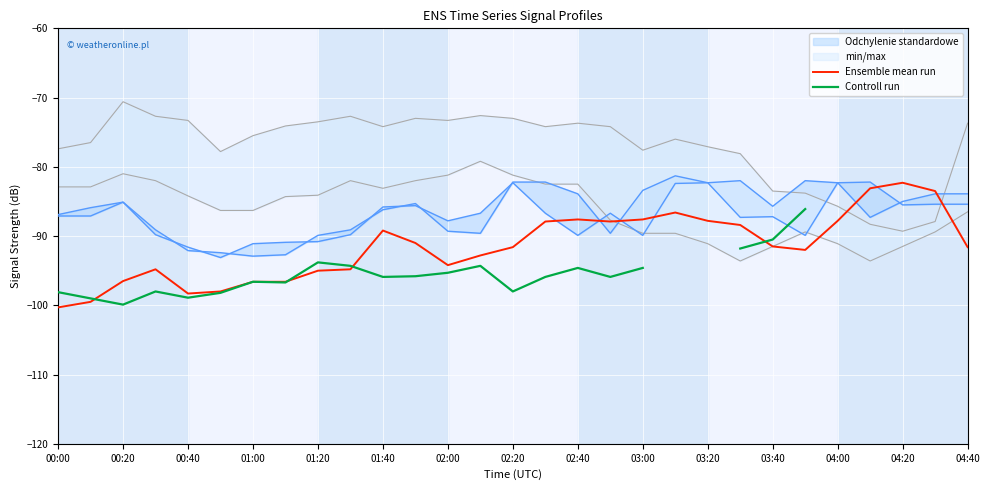

The Ensemble mean run series shows -160.4 at 00:40. True or false?

False